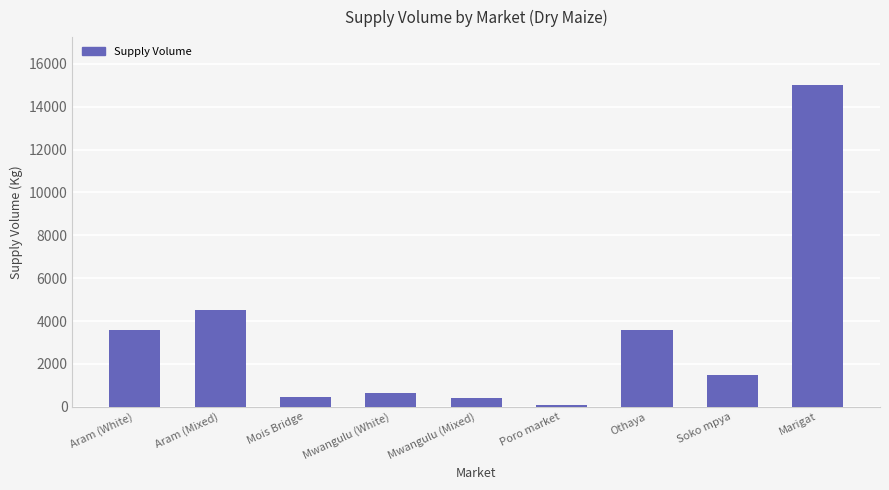

What is the label of the 5th bar from the left?

Mwangulu (Mixed)